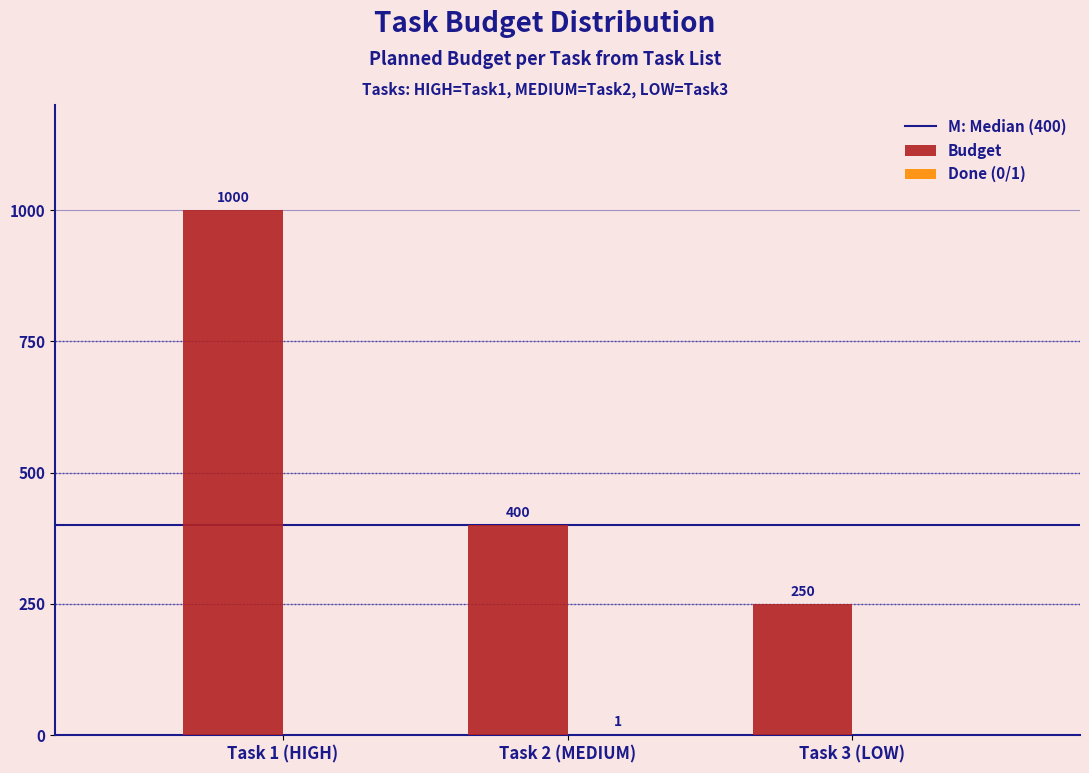

True or false: Budget has a value of 415 at Task 3 (LOW).

False